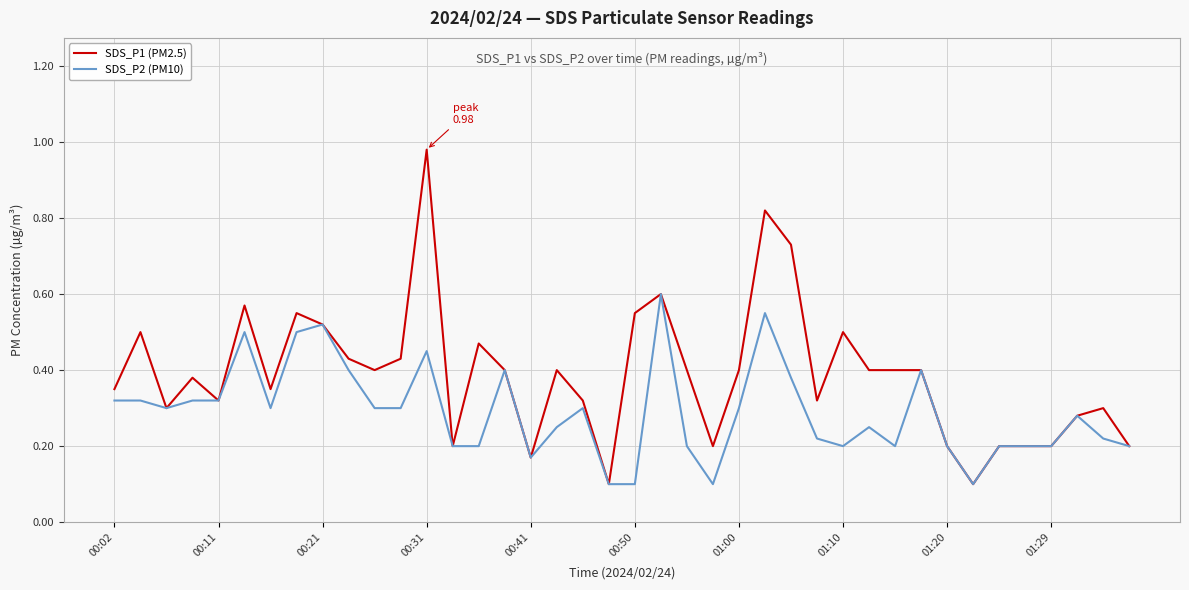

Which series has the widest spread of values?

SDS_P1 (PM2.5)